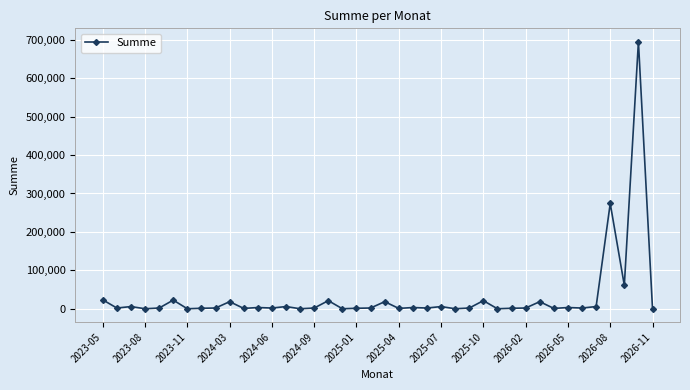

Count the number of categories in the chart.

40